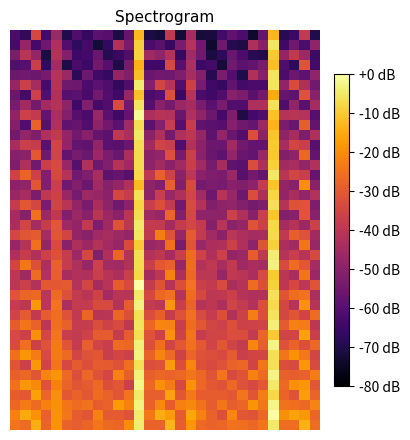

At which category does the chart reach its peak across all series?

12